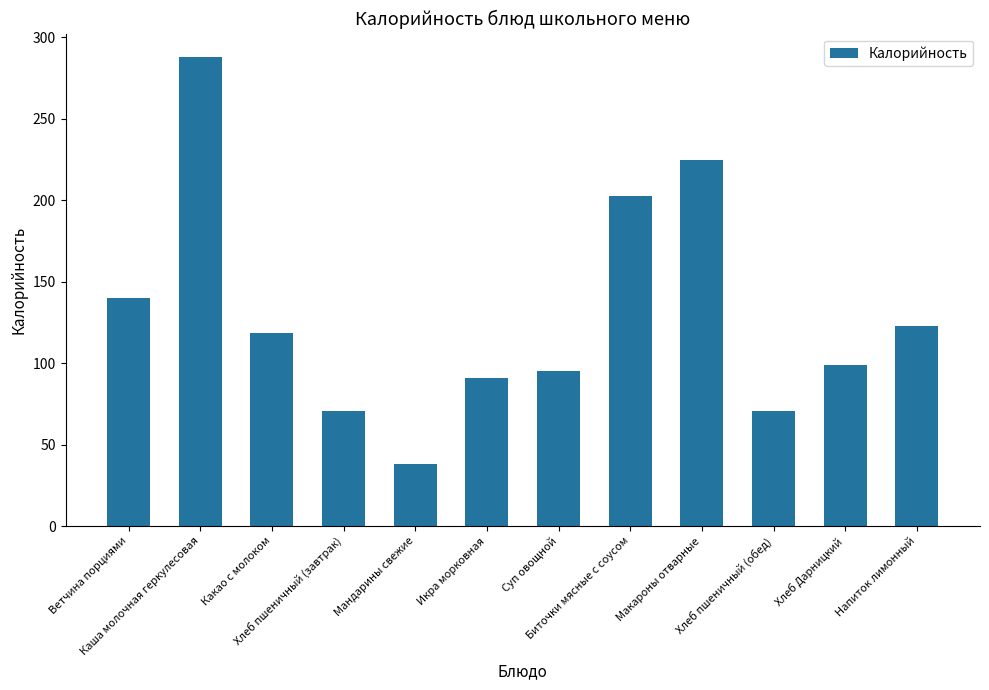

How many data points does each series have?

12